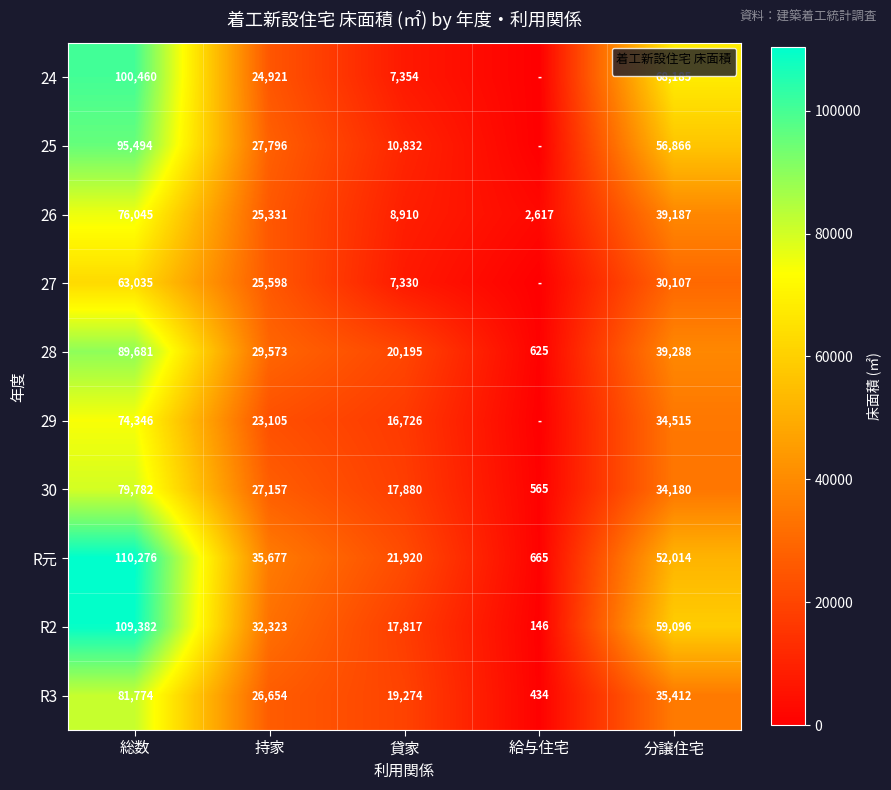

Where does the 28 series first go above 29573?

総数